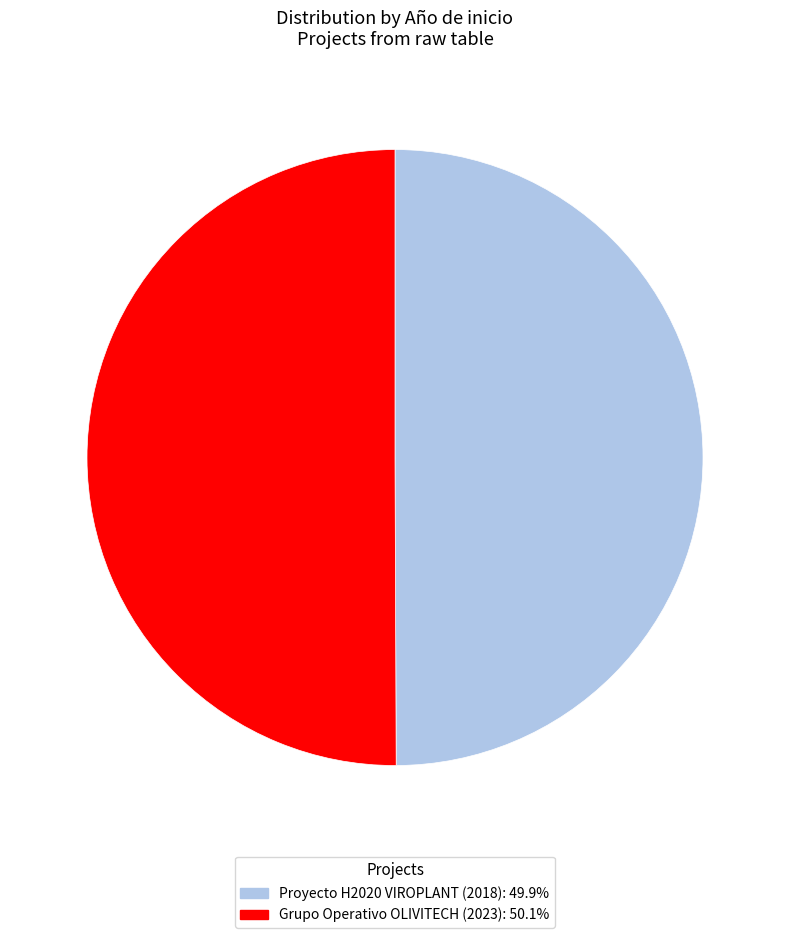

What is the ratio of the value at Grupo Operativo OLIVITECH (2023) to the value at Proyecto H2020 VIROPLANT (2018)?

1.0